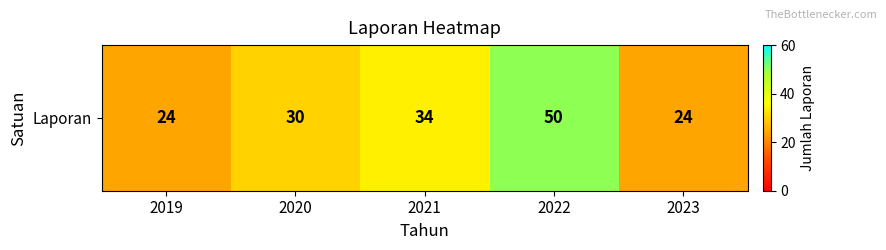

What is the difference between the maximum and minimum values?

26